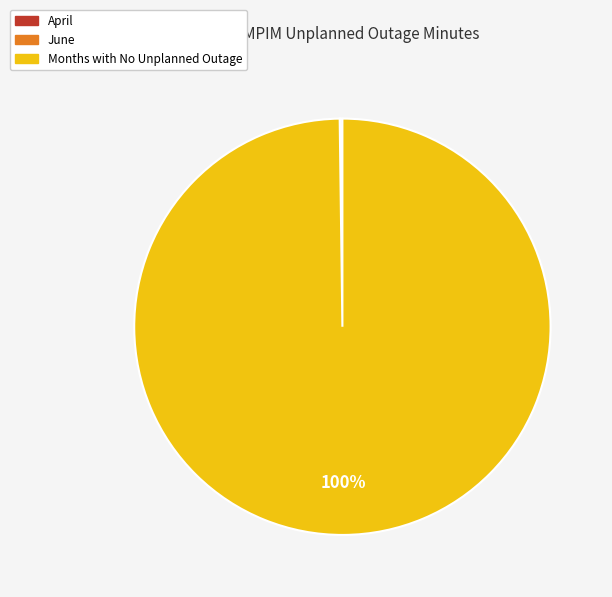

Does any single category account for the majority?

Yes